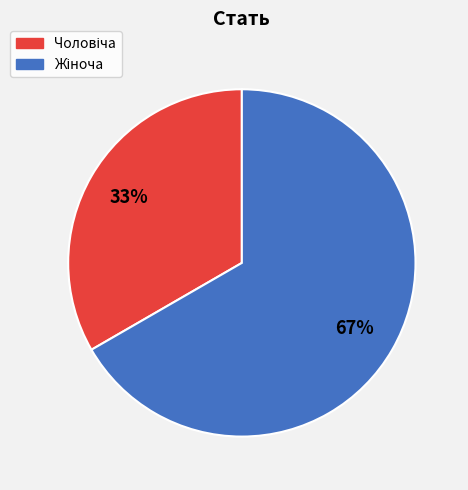

Count the number of slices in the pie.

2